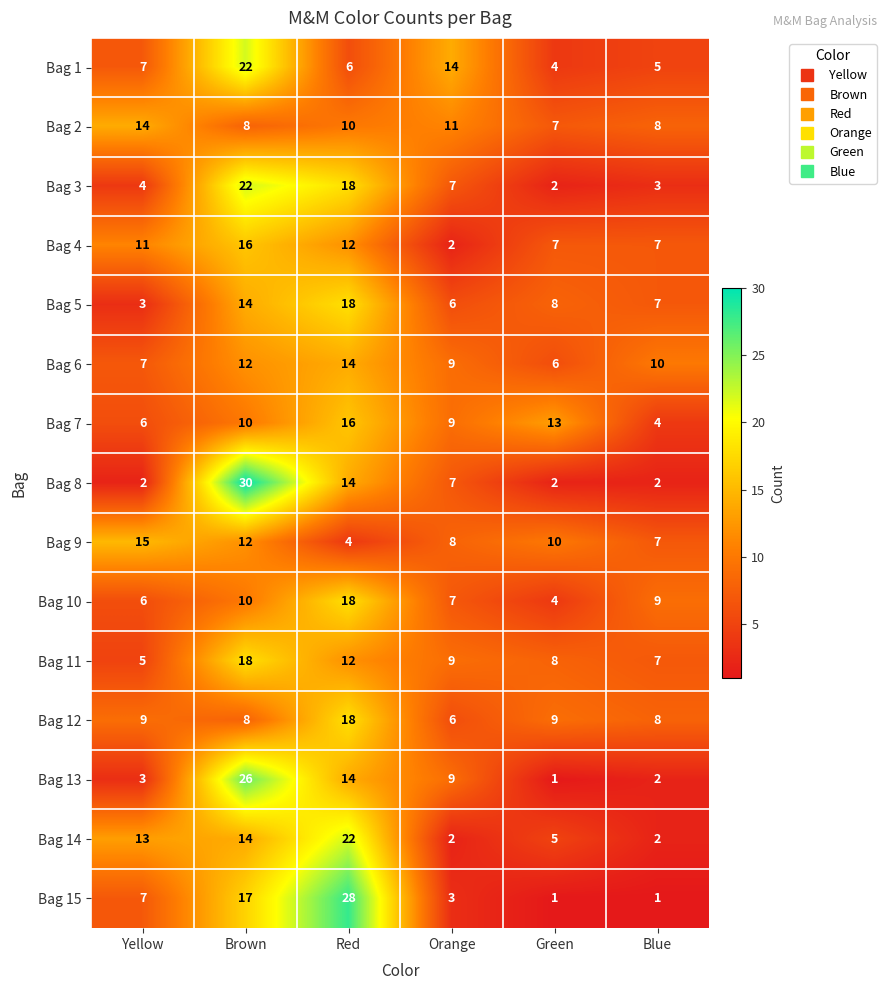

What is the difference between the maximum and minimum values in the Bag 8 series?

28